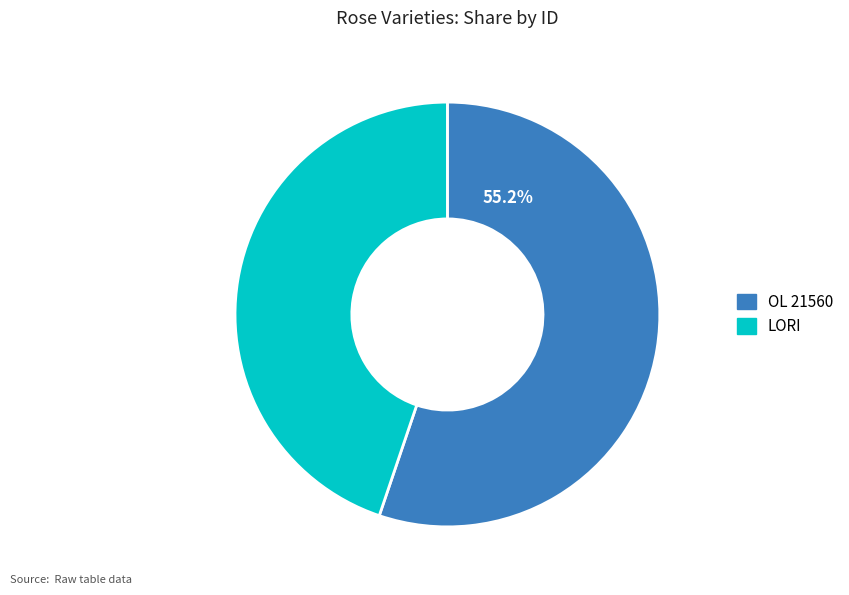

What is the ratio of the value at LORI to the value at OL 21560?

0.8